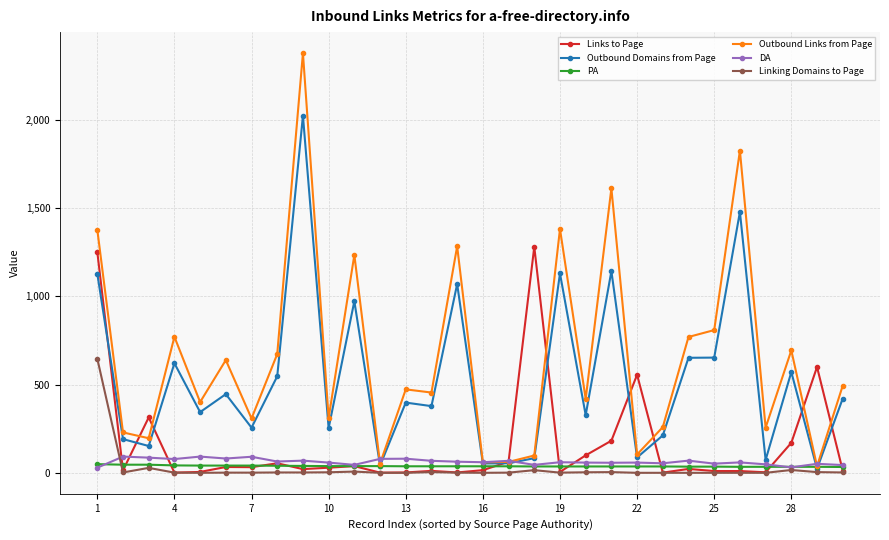

What is the maximum value for Linking Domains to Page?

647